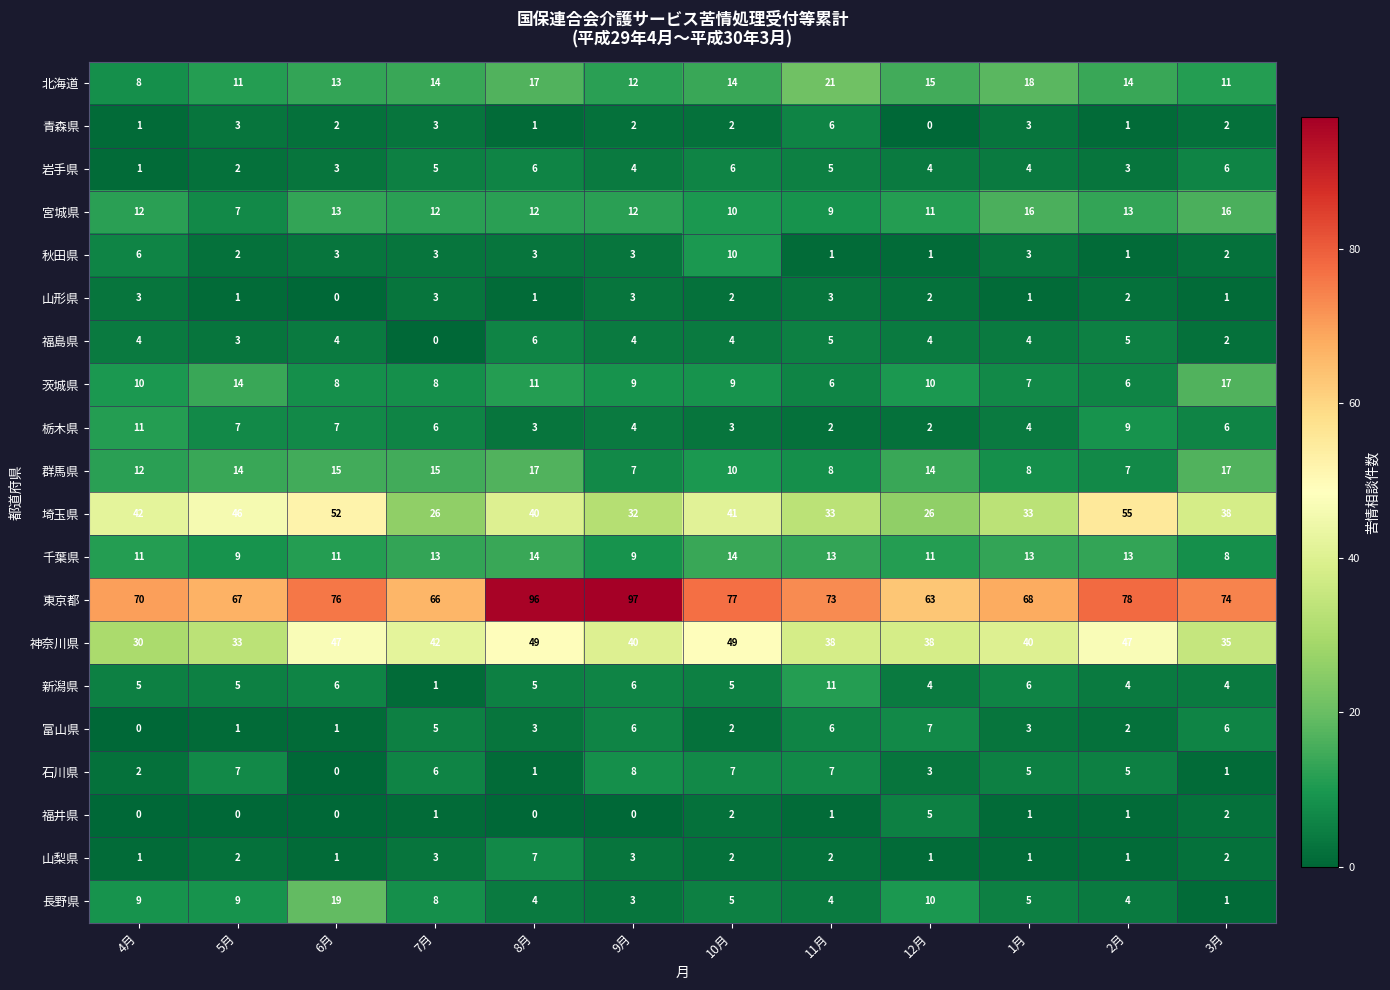

What is the difference between the maximum and minimum values in the 東京都 series?

34